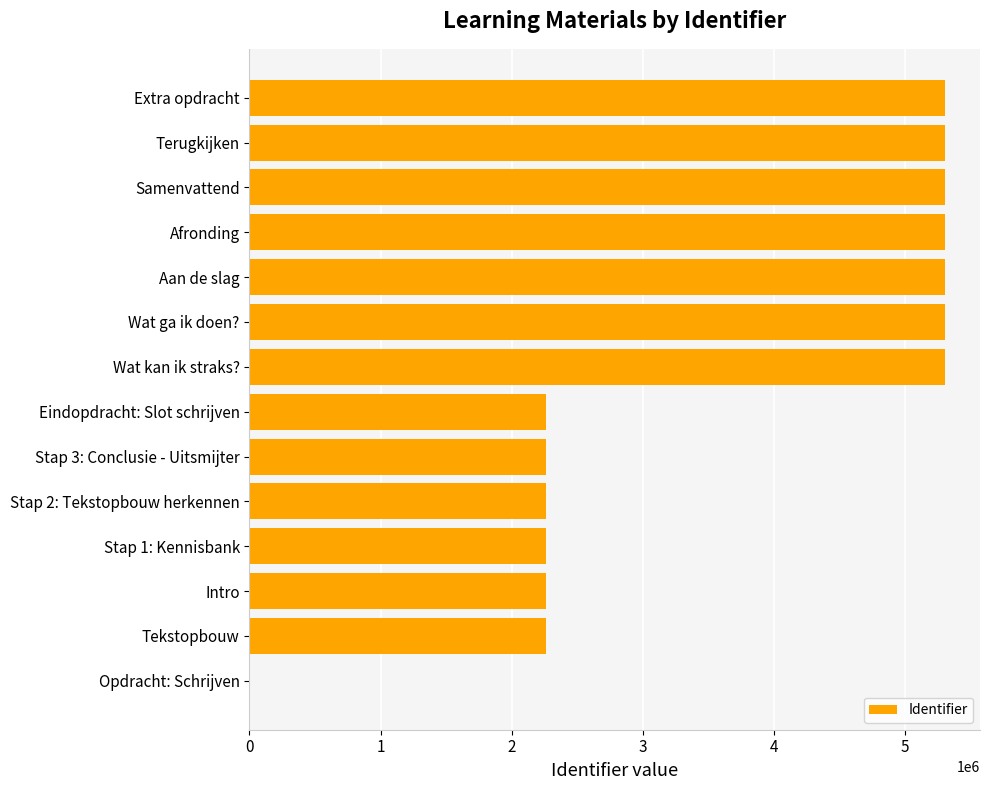

How many categories are shown in the chart?

14